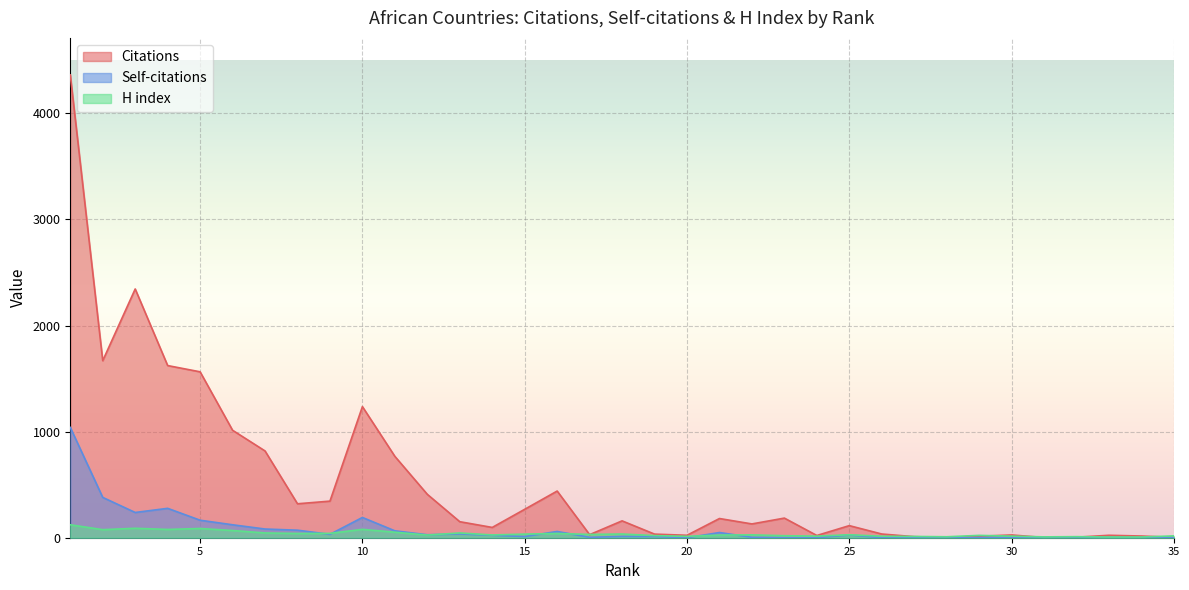

Between 27 and 31, which is larger?

27